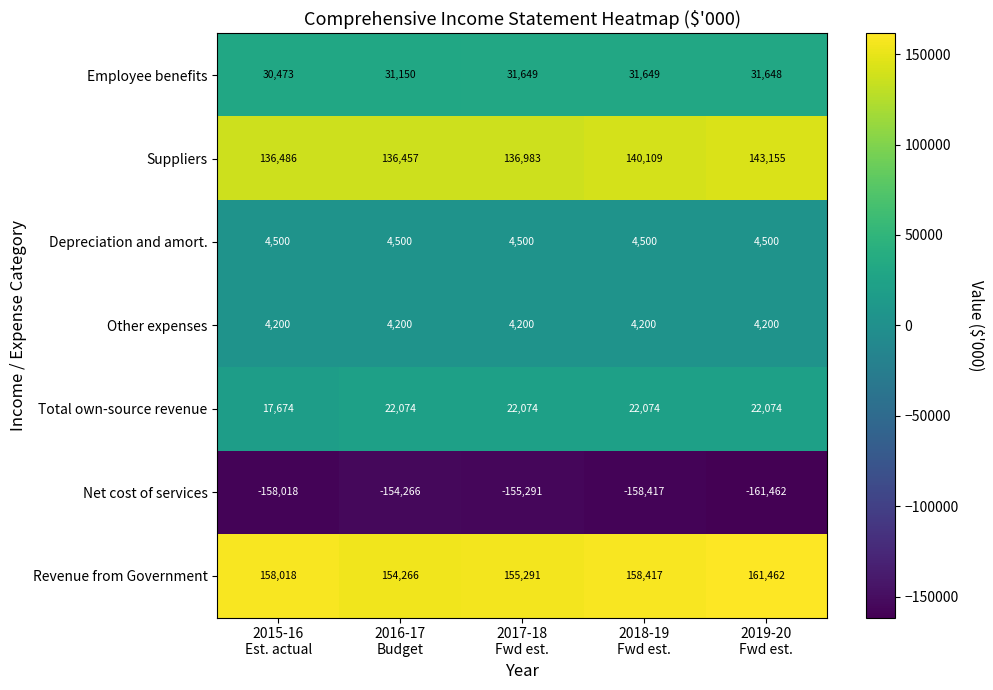

At how many categories does at least one series exceed 88569?

5